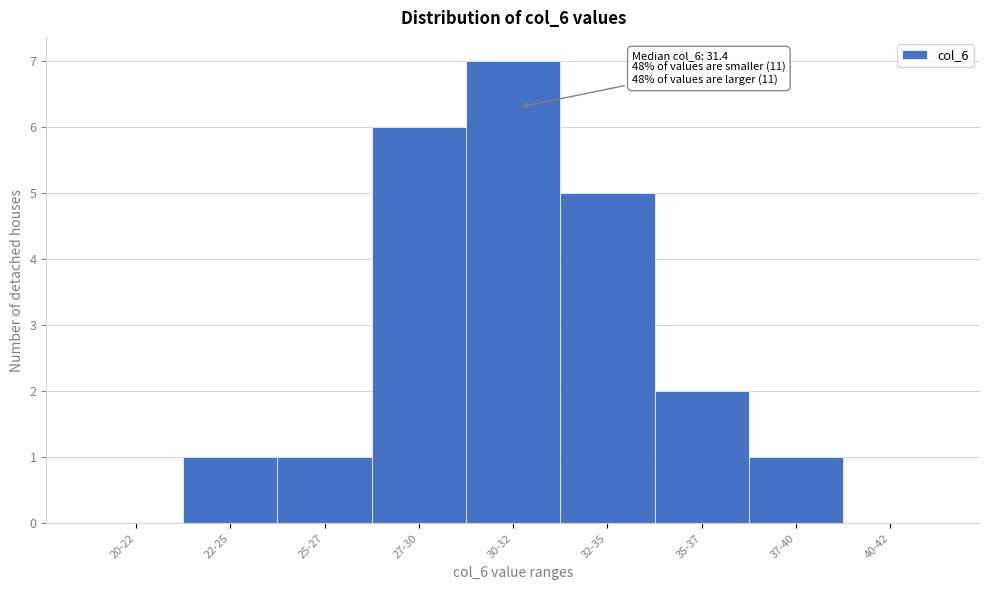

Reading left to right, what are all the values shown in this chart?

20-22=0	22-25=1	25-27=1	27-30=6	30-32=7	32-35=5	35-37=2	37-40=1	40-42=0